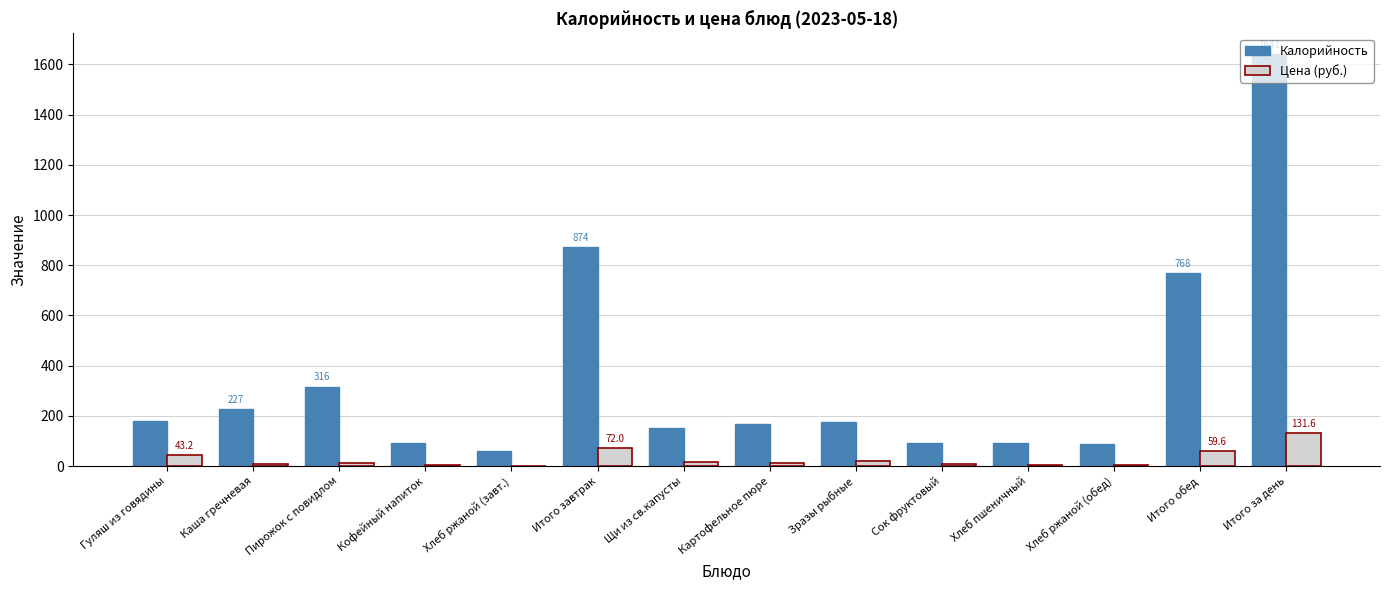

At which label does Цена (руб.) reach its peak?

Итого за день